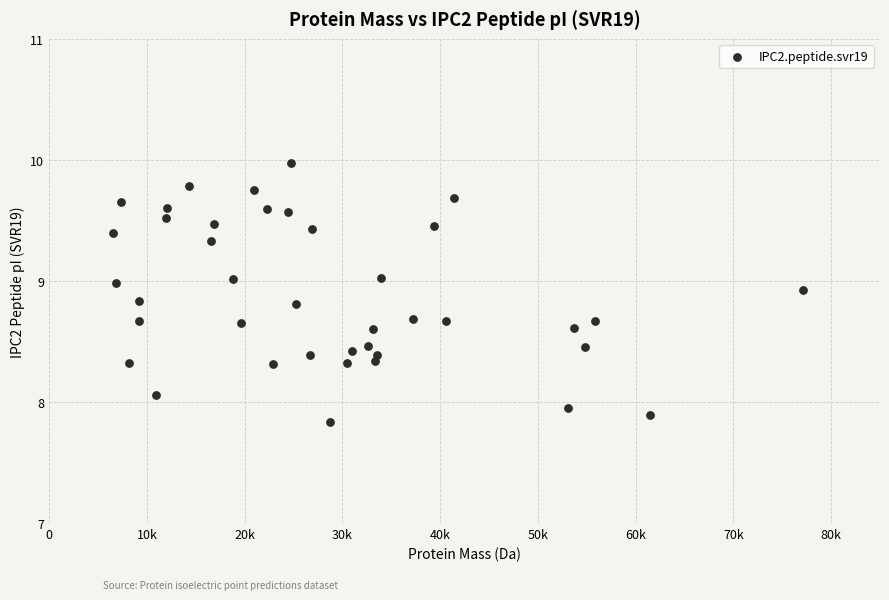

What is the range of X values (max minus min)?

70524.0